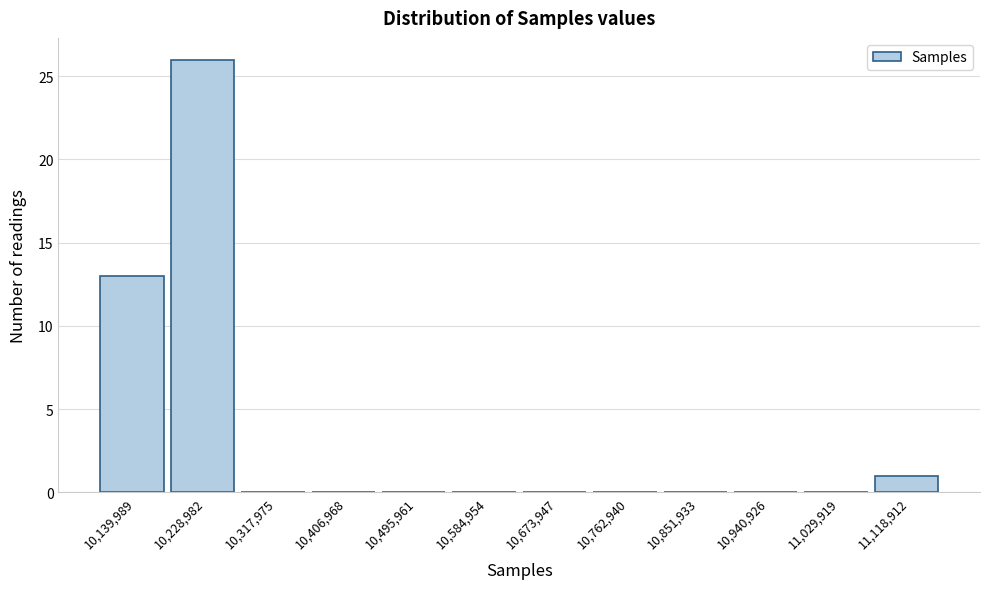

Reading right to left, extract all data points from this chart.

11,118,912=1	11,029,919=0	10,940,926=0	10,851,933=0	10,762,940=0	10,673,947=0	10,584,954=0	10,495,961=0	10,406,968=0	10,317,975=0	10,228,982=26	10,139,989=13